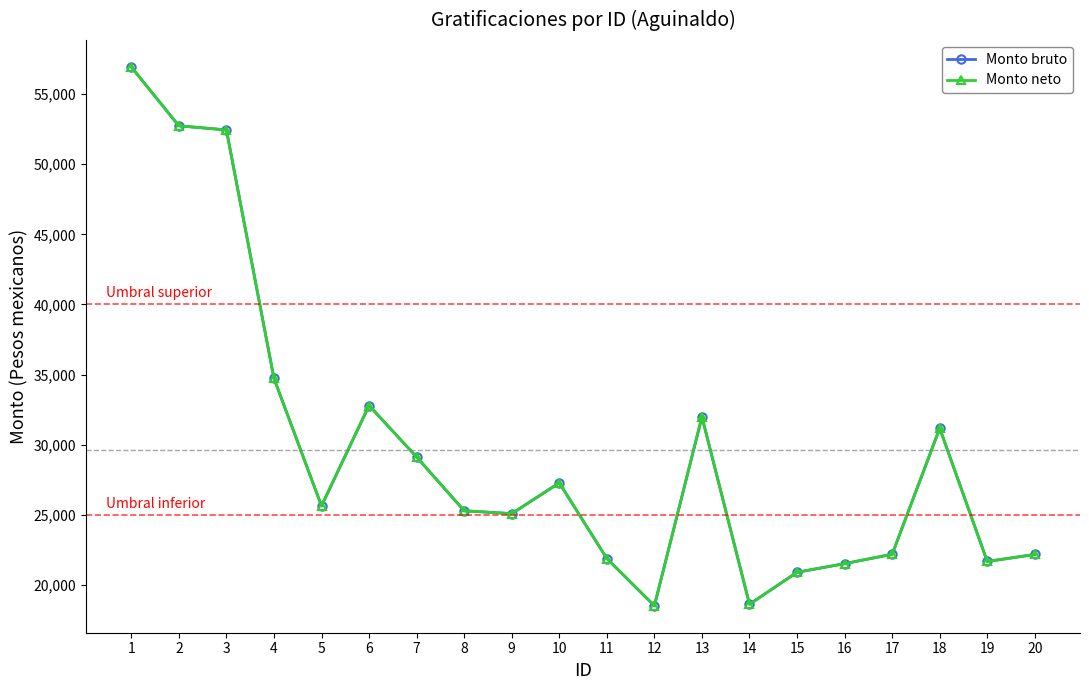

At which label is Monto bruto closest to 37725?

4